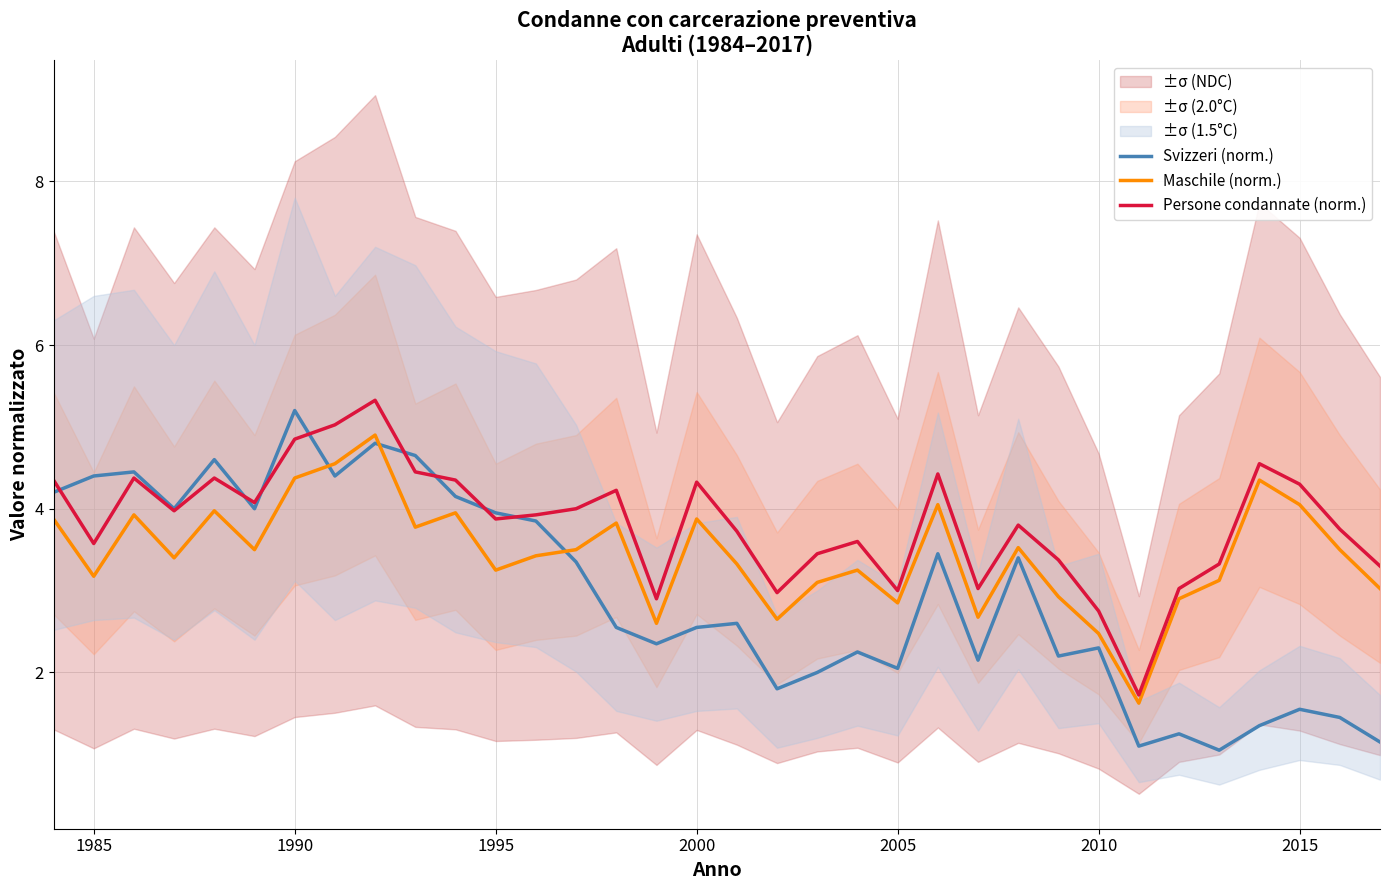

Which series ends up on top after the final intersection of Svizzeri (norm.) and Maschile (norm.)?

Maschile (norm.)